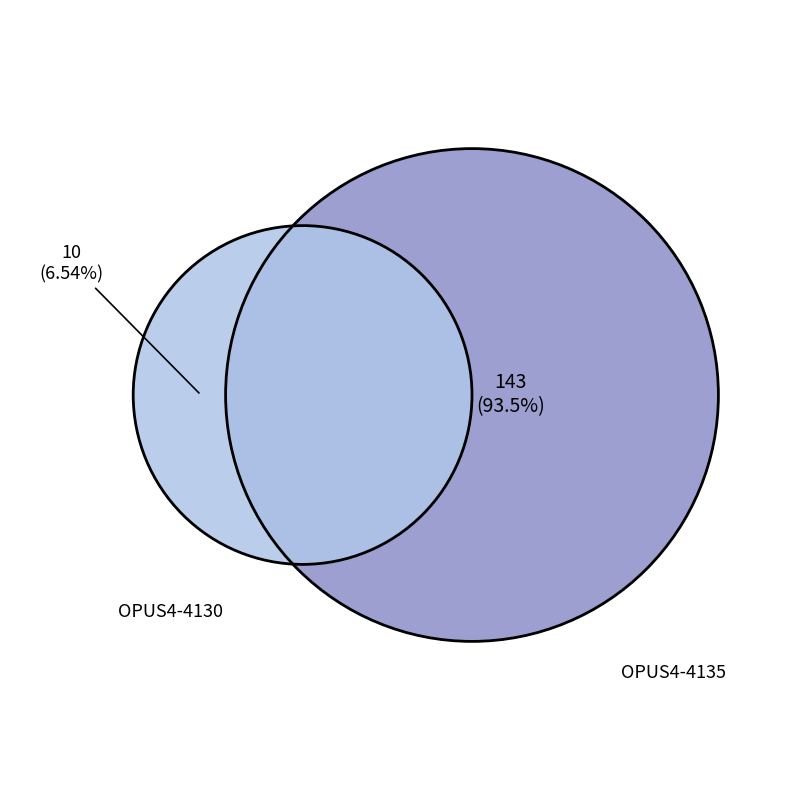

To the nearest percent, what is the difference between the OPUS4-4135 and OPUS4-4130 slice percentages?

87%